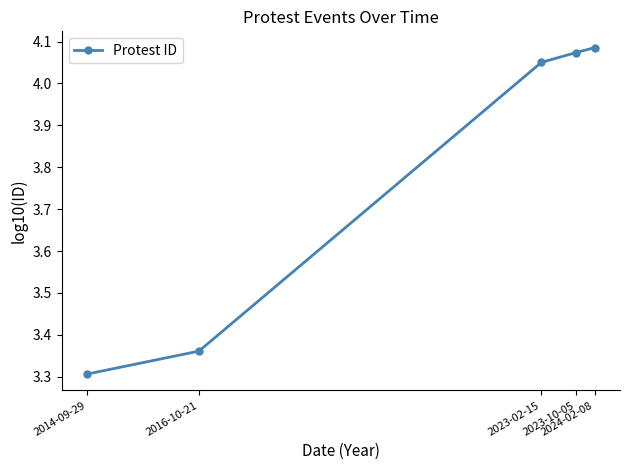

What is the label of the 4th point from the left?

2023-10-05